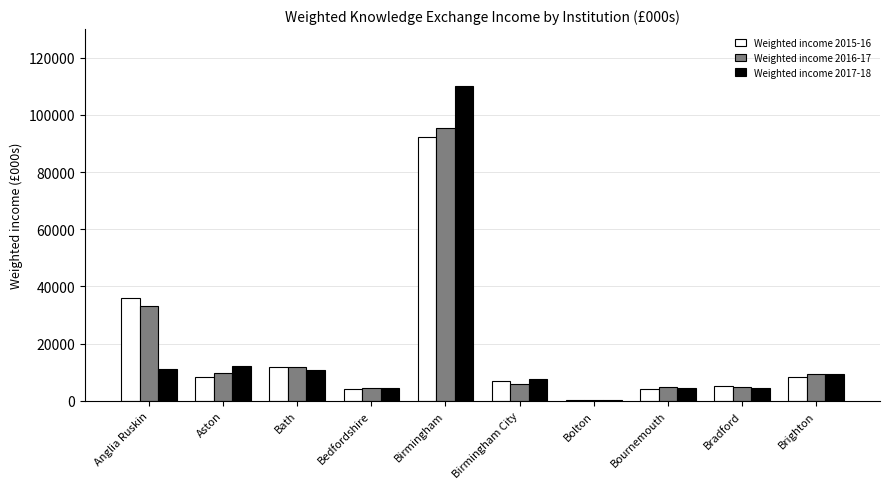

What is the sum of all Weighted income 2015-16 values?

177354